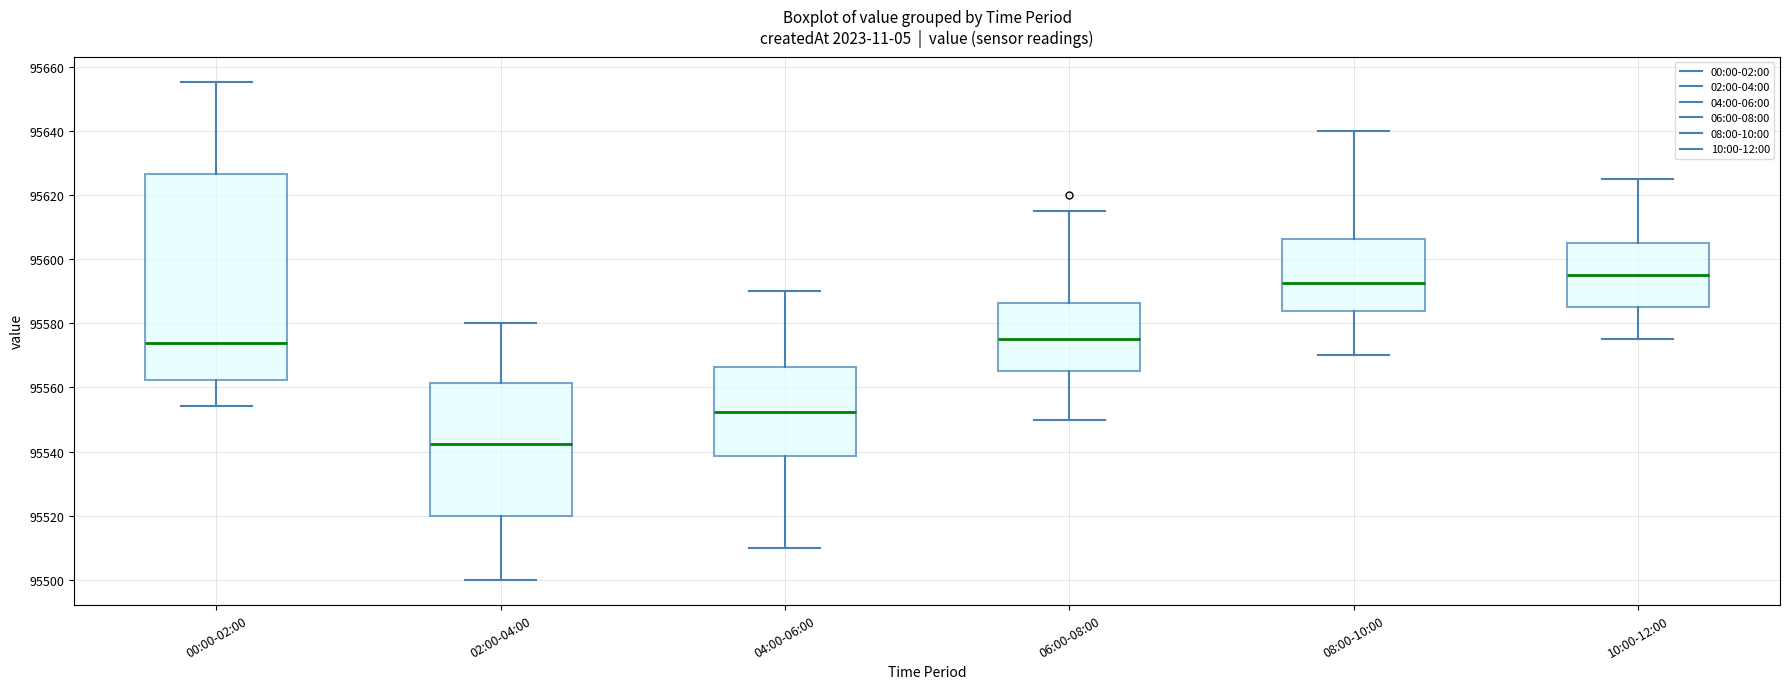

Which box's median line is the lowest?

02:00-04:00